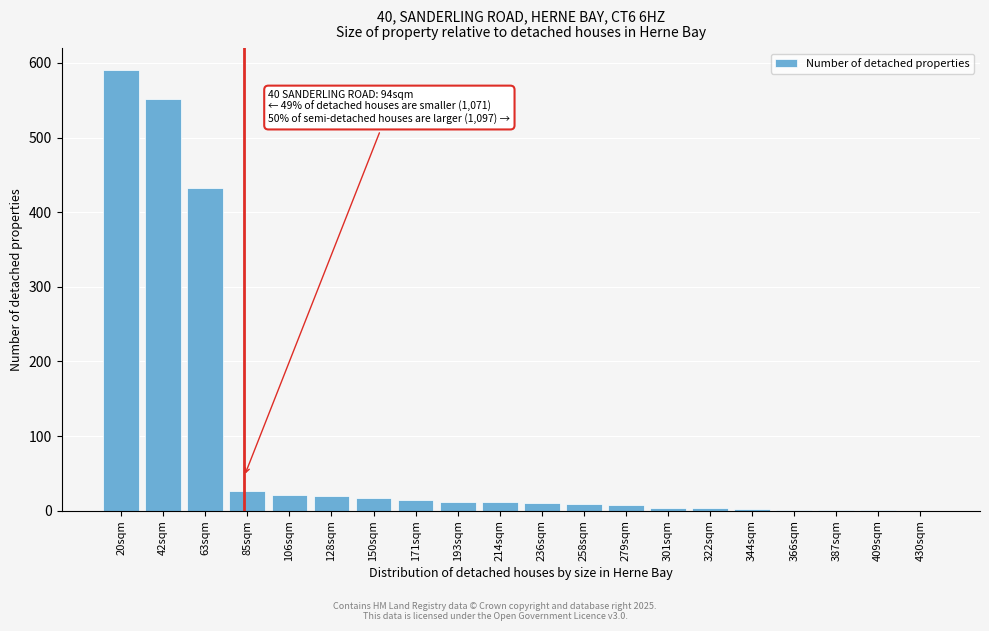

What is the sum of all values?

1737